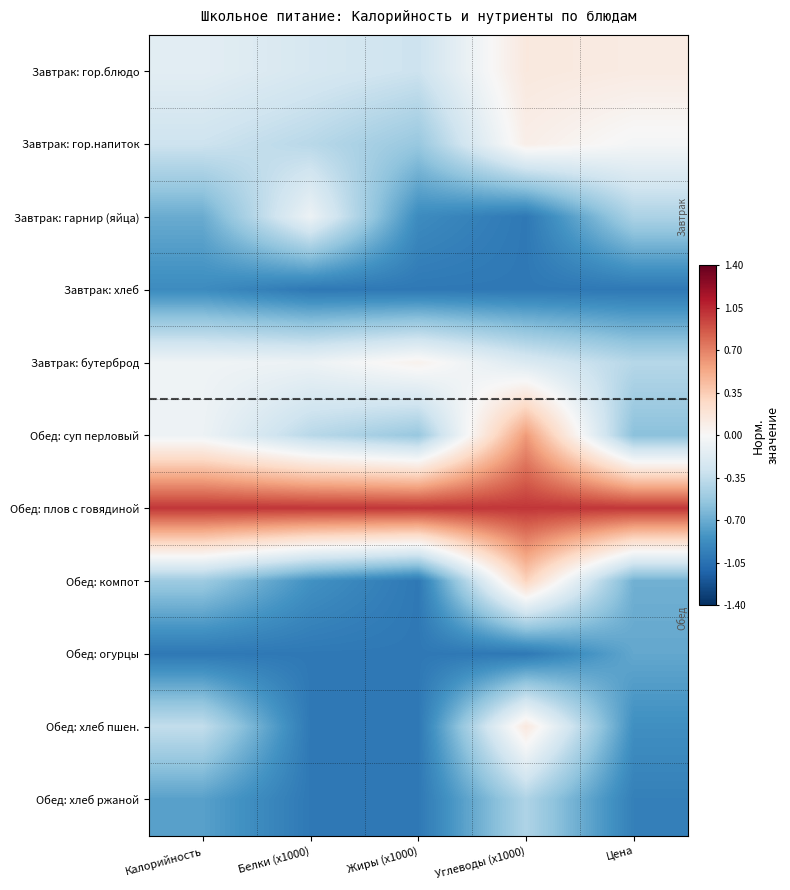

Reading left to right, what are all the values shown in this chart?

Завтрак: гор.блюдо: Калорийность=-0.1	Белки (х1000)=-0.2	Жиры (х1000)=-0.3	Углеводы (х1000)=0.1	Цена=0.1
Завтрак: гор.напиток: Калорийность=-0.3	Белки (х1000)=-0.4	Жиры (х1000)=-0.5	Углеводы (х1000)=0.1	Цена=-0.0
Завтрак: гарнир (яйца): Калорийность=-0.7	Белки (х1000)=-0.1	Жиры (х1000)=-0.9	Углеводы (х1000)=-1.0	Цена=-0.4
Завтрак: хлеб: Калорийность=-0.9	Белки (х1000)=-1.0	Жиры (х1000)=-1.0	Углеводы (х1000)=-1.0	Цена=-1.0
Завтрак: бутерброд: Калорийность=-0.1	Белки (х1000)=-0.1	Жиры (х1000)=0.1	Углеводы (х1000)=-0.2	Цена=-0.4
Обед: суп перловый: Калорийность=-0.1	Белки (х1000)=-0.4	Жиры (х1000)=-0.5	Углеводы (х1000)=0.6	Цена=-0.6
Обед: плов с говядиной: Калорийность=1.0	Белки (х1000)=1.0	Жиры (х1000)=1.0	Углеводы (х1000)=1.0	Цена=1.0
Обед: компот: Калорийность=-0.5	Белки (х1000)=-0.8	Жиры (х1000)=-1.0	Углеводы (х1000)=0.3	Цена=-0.7
Обед: огурцы: Калорийность=-1.0	Белки (х1000)=-1.0	Жиры (х1000)=-1.0	Углеводы (х1000)=-1.0	Цена=-0.7
Обед: хлеб пшен.: Калорийность=-0.3	Белки (х1000)=-1.0	Жиры (х1000)=-1.0	Углеводы (х1000)=0.1	Цена=-0.9
Обед: хлеб ржаной: Калорийность=-0.8	Белки (х1000)=-1.0	Жиры (х1000)=-1.0	Углеводы (х1000)=-0.4	Цена=-1.0